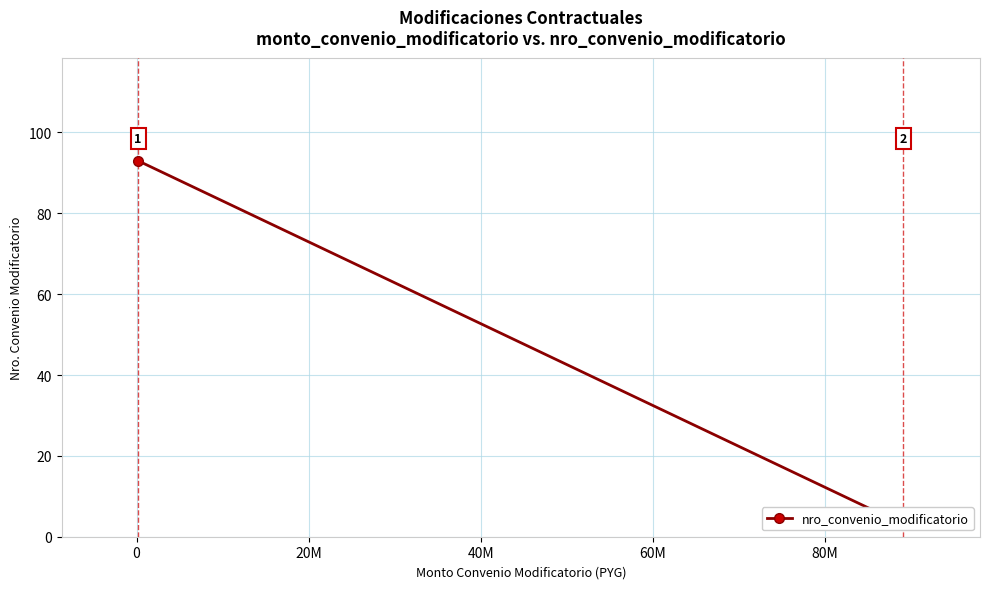

Count the values in the range 3 to 93.

2